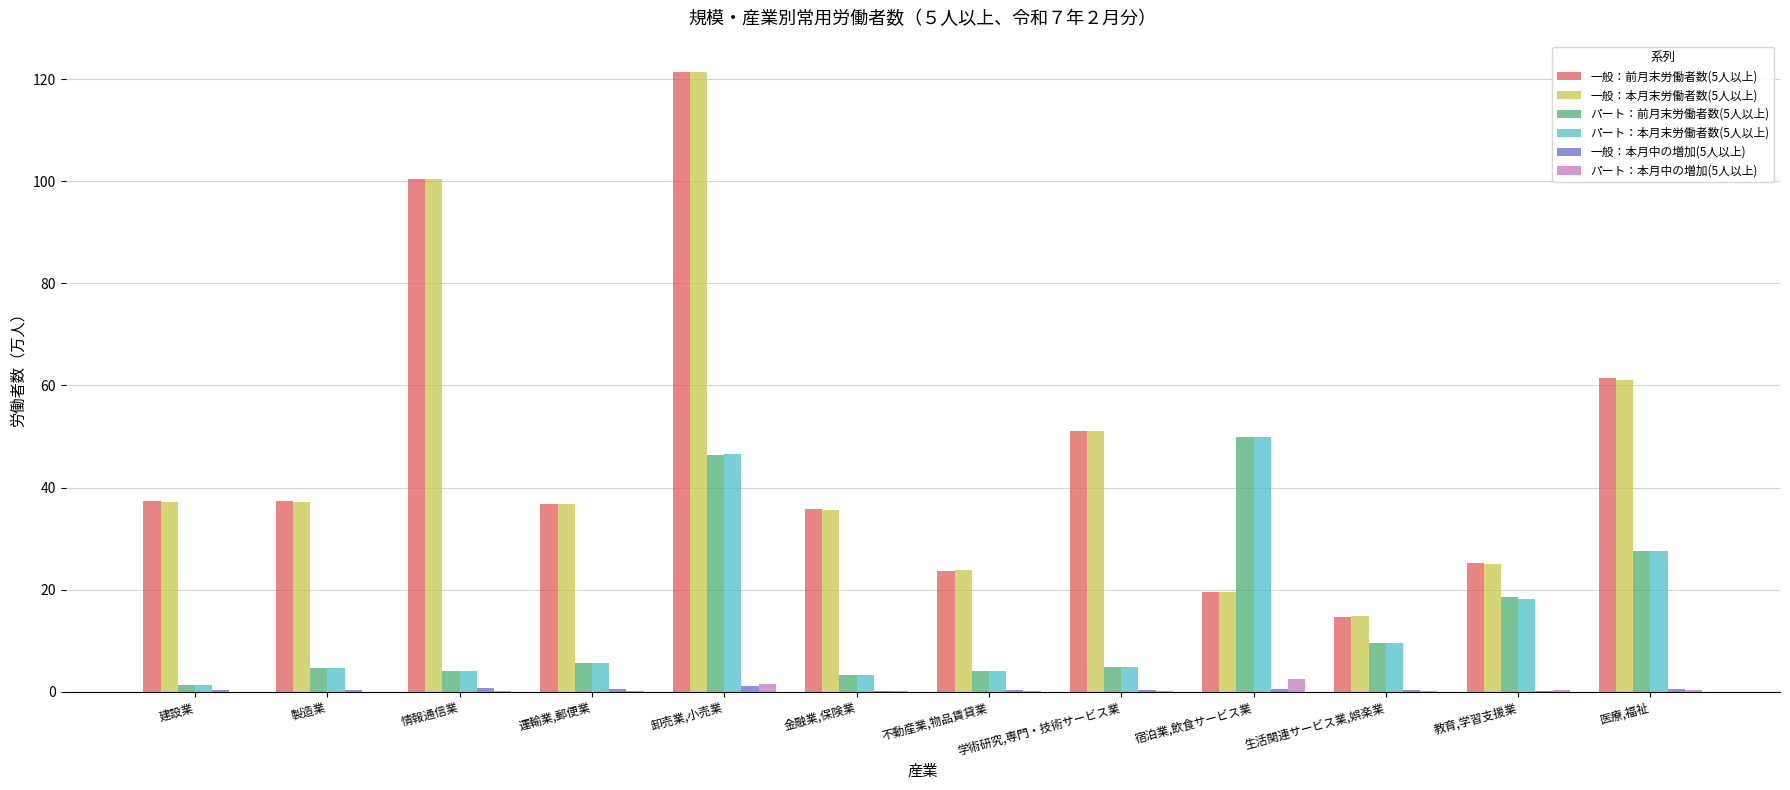

What is the difference between the 一般：前月末労働者数(5人以上) values at 医療,福祉 and 宿泊業,飲食サービス業?

41.9